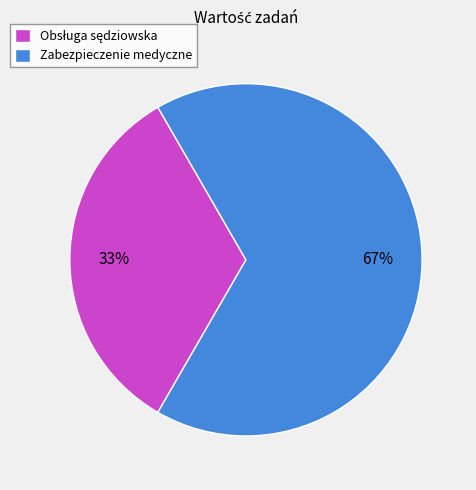

To the nearest percent, what is the average slice percentage?

50%